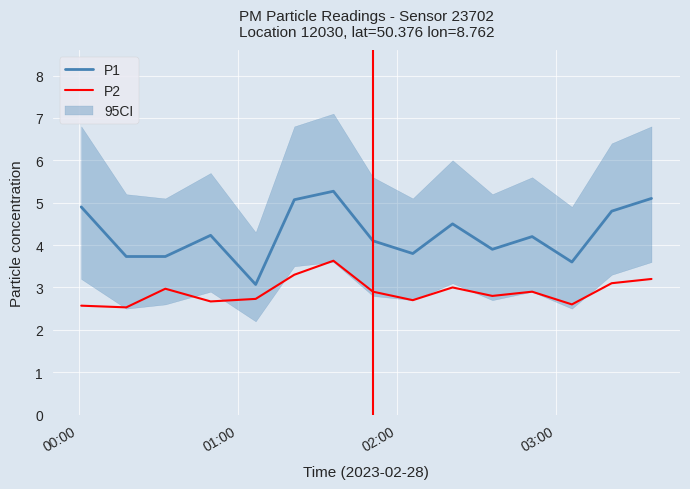

How many interior local peaks does the P1 series have?

4